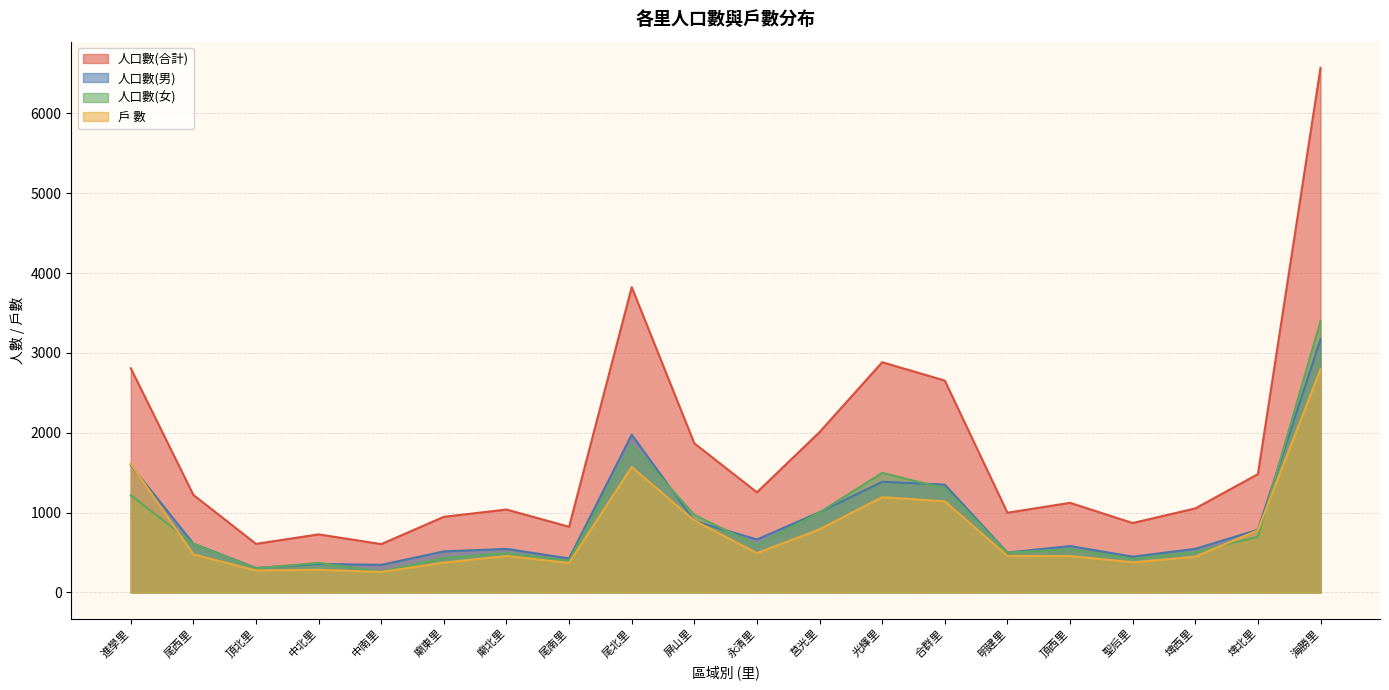

True or false: 人口數(合計) and 人口數(女) intersect in this chart.

False